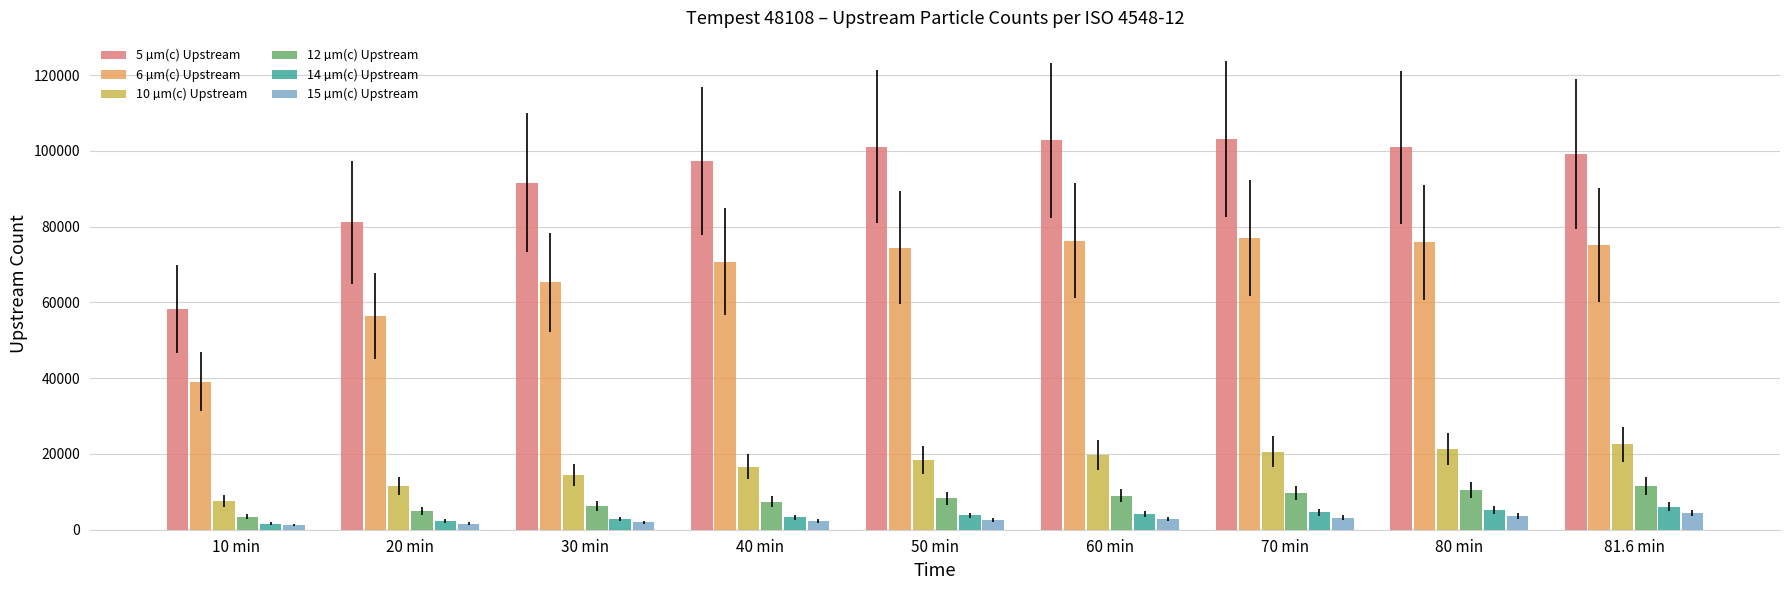

What is the difference between the 15 µm(c) Upstream values at 80 min and 60 min?

769.4